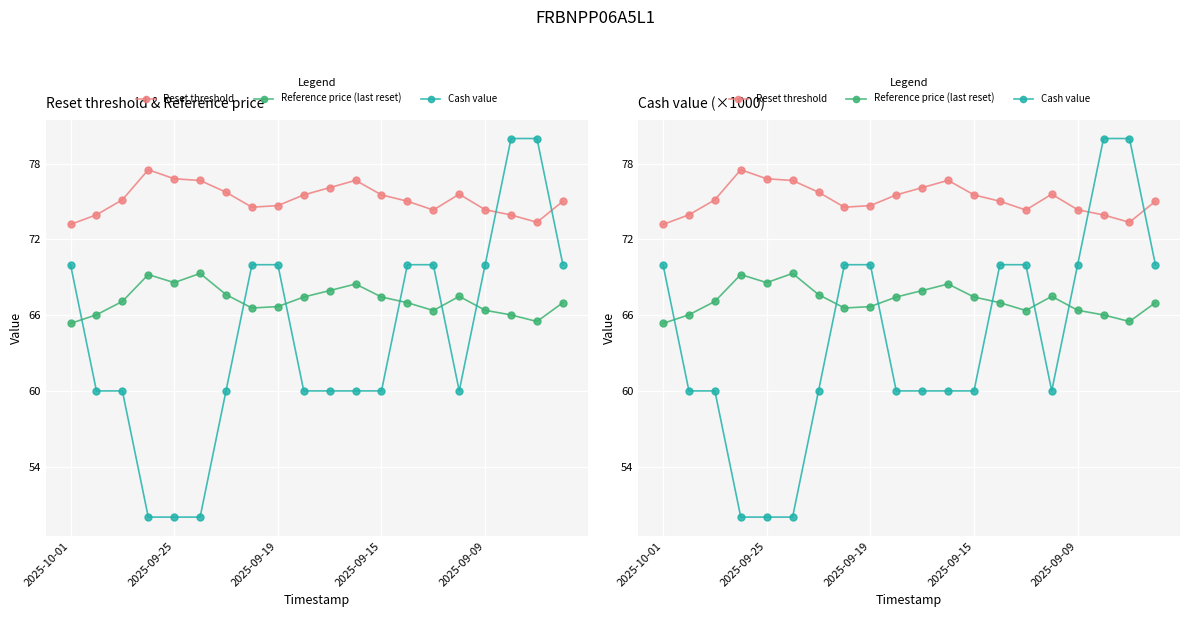

How many interior local valleys does the Reference price (last reset) series have?

4